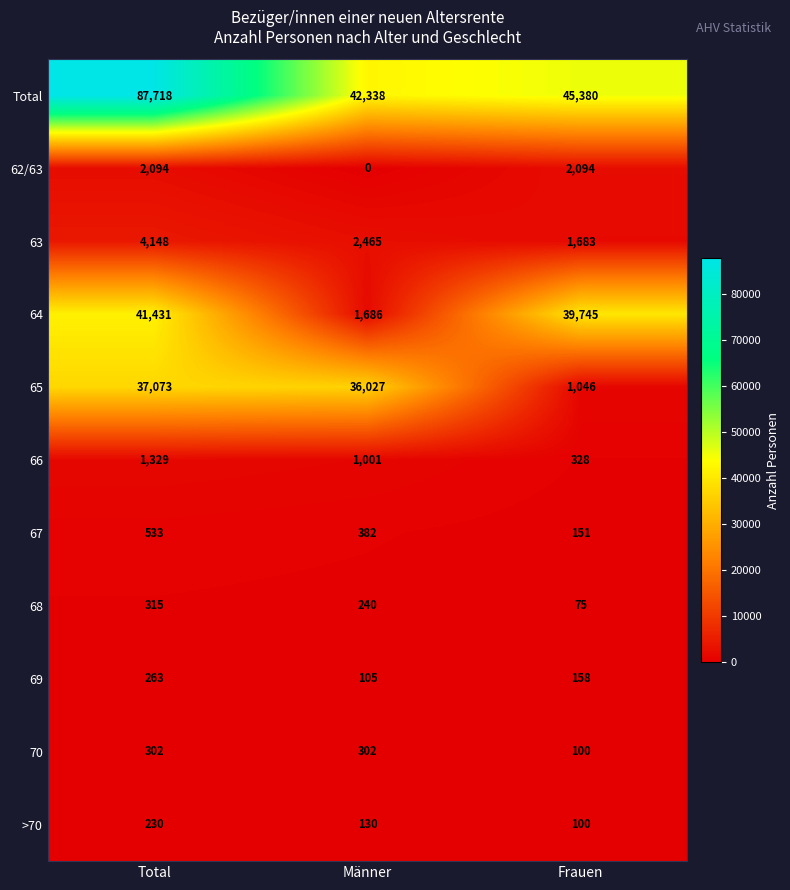

Which series changed the most between Männer and Frauen?

64